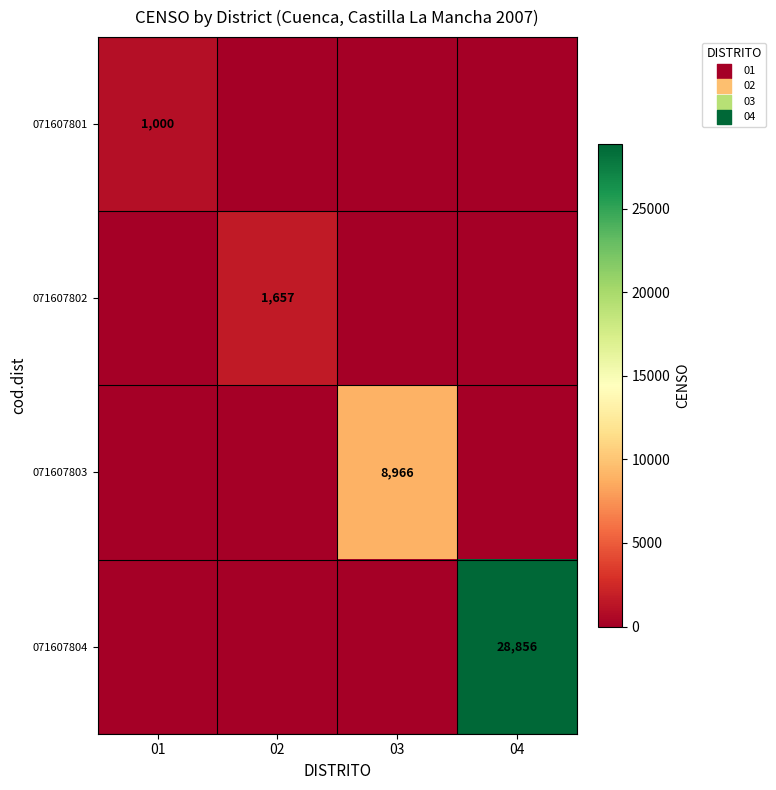

The value of 071607804 at 04 is 28856. True or false?

True